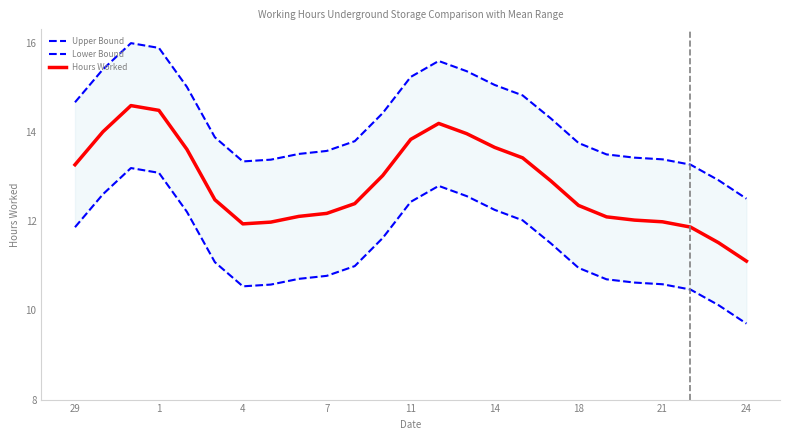

Is it true that Hours Worked equals 12.2 at 7?

True